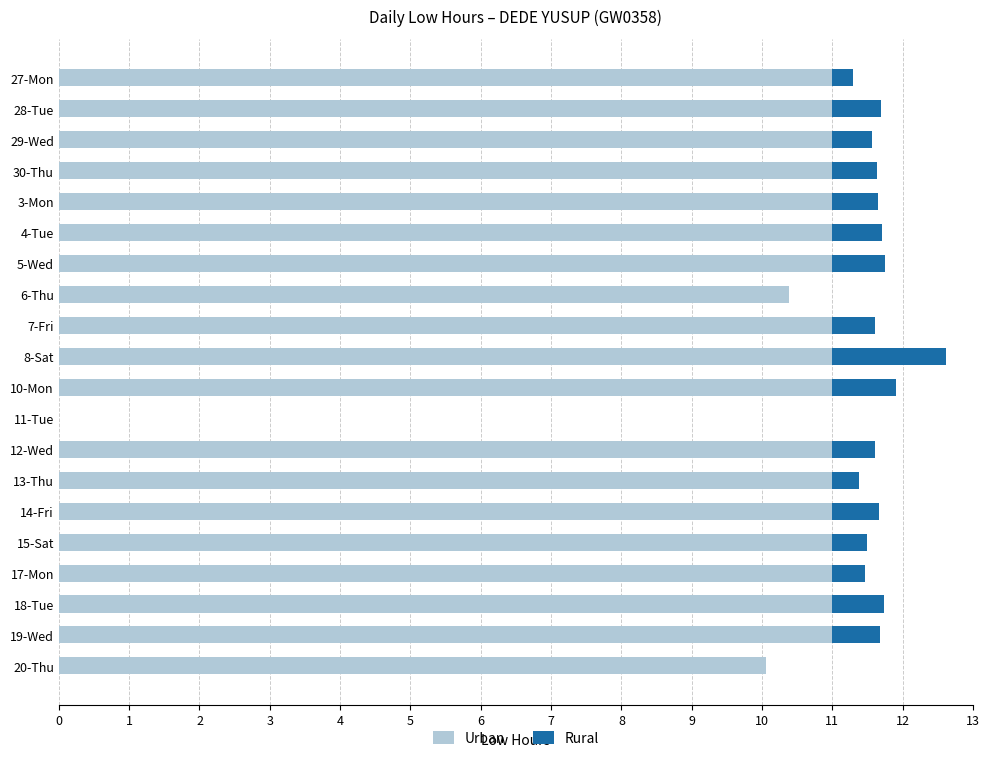

At which category is the sum across all series the highest?

8-Sat